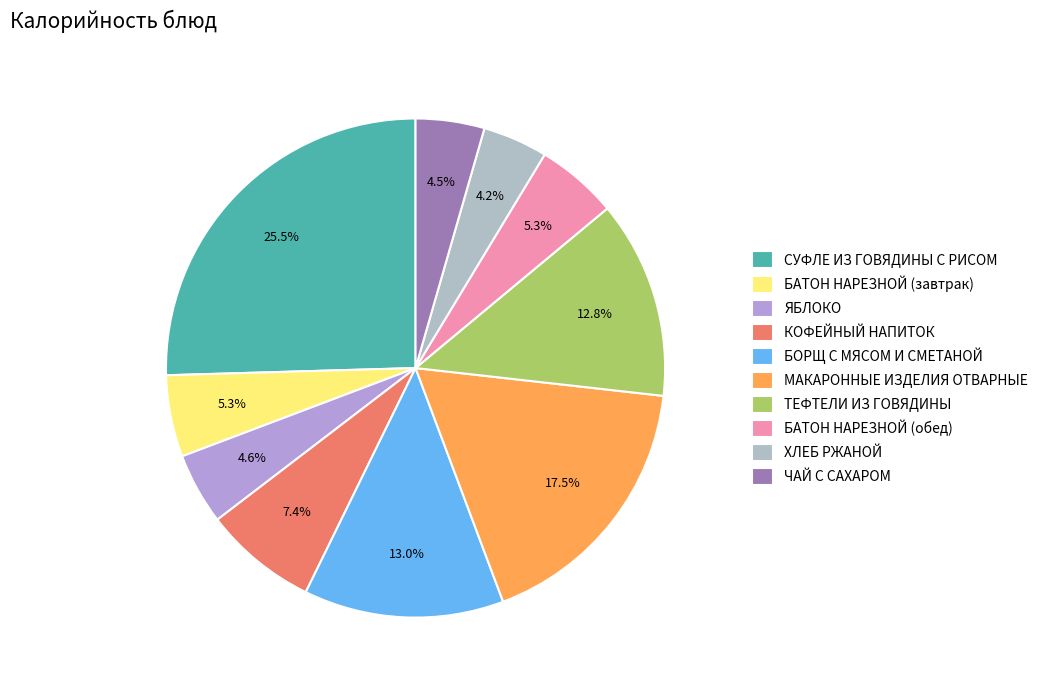

To the nearest percent, what is the combined percentage of БАТОН НАРЕЗНОЙ (обед) and БАТОН НАРЕЗНОЙ (завтрак)?

11%